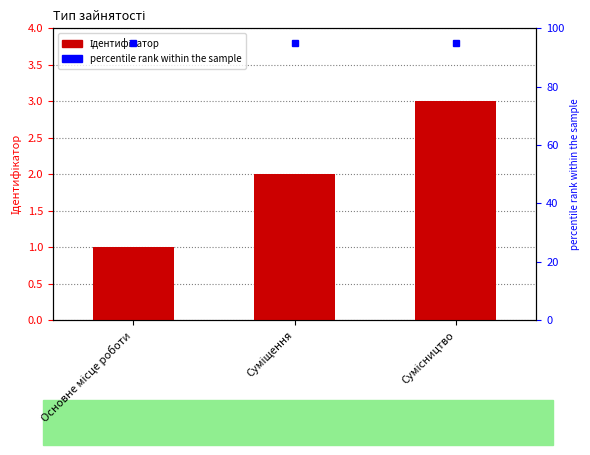

Are the bars horizontal?

No